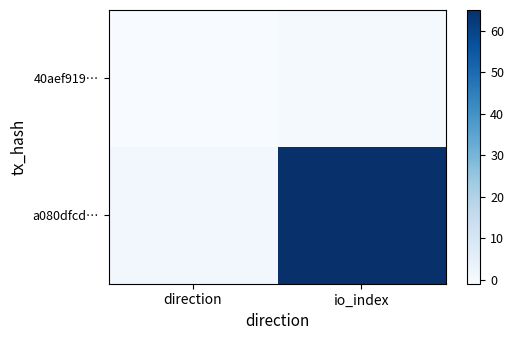

Reading left to right, extract all data points from this chart.

40aef919…: direction=-1	io_index=0
a080dfcd…: direction=1	io_index=65